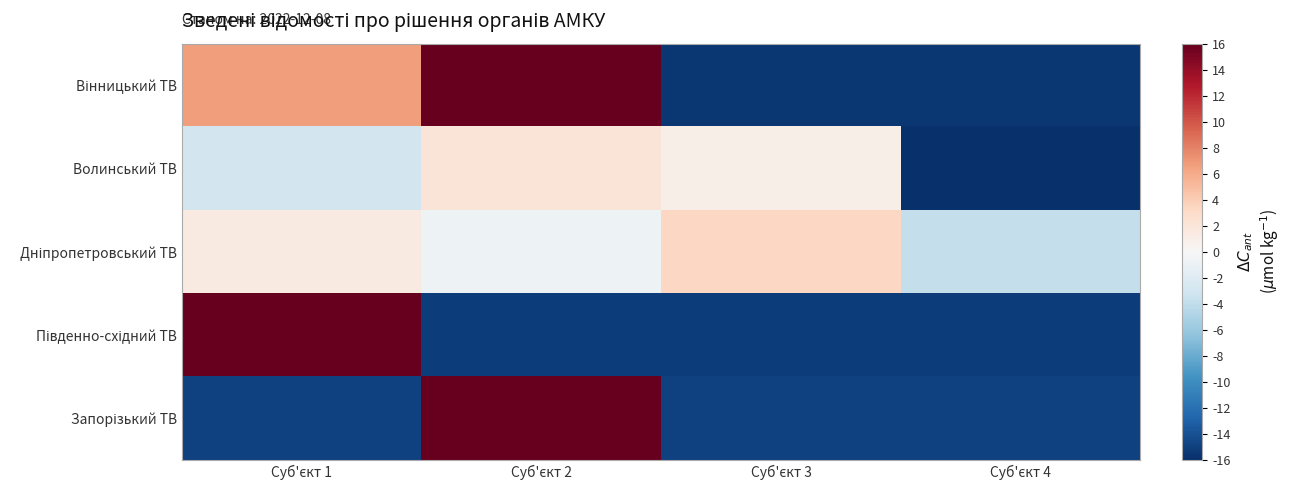

What is the difference between the highest and lowest values at Суб'єкт 3?

18.8